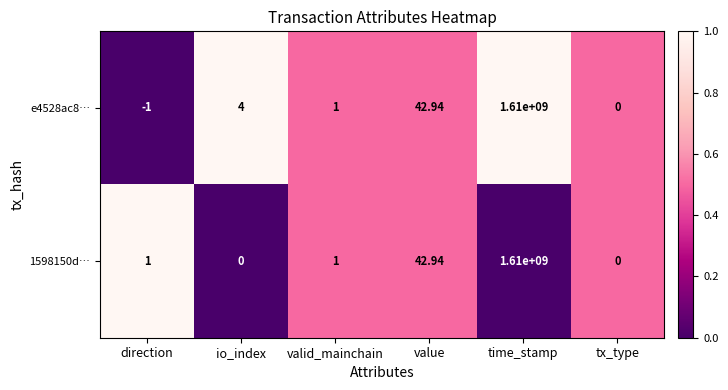

Is the value of 1598150d… at valid_mainchain greater than the value of e4528ac8… at tx_type?

Yes